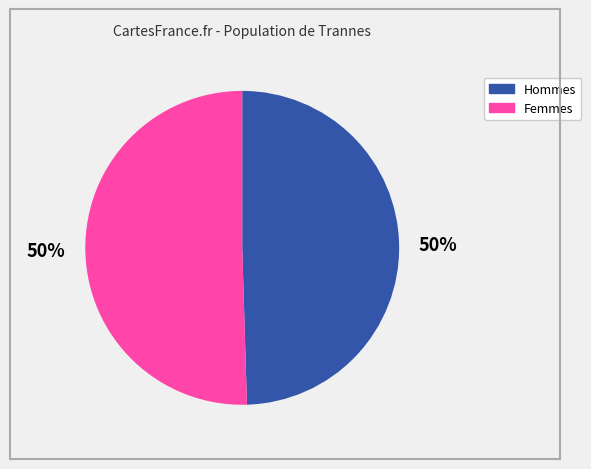

How many segments does this pie chart have?

2